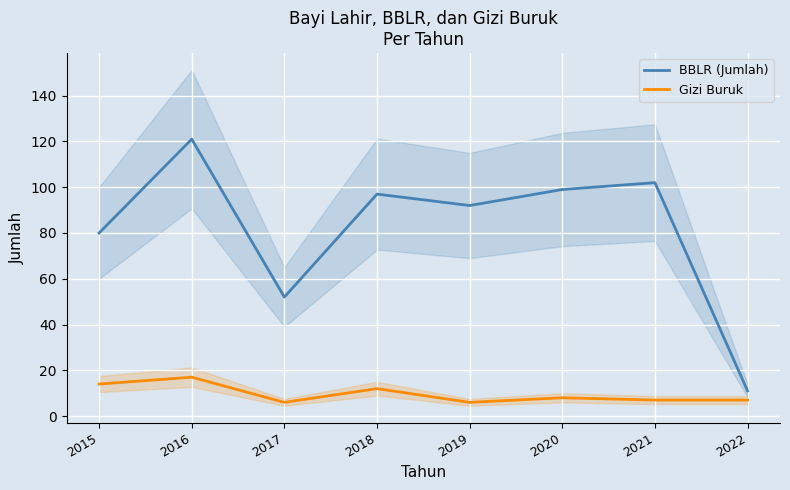

How many distinct data groups are displayed?

2